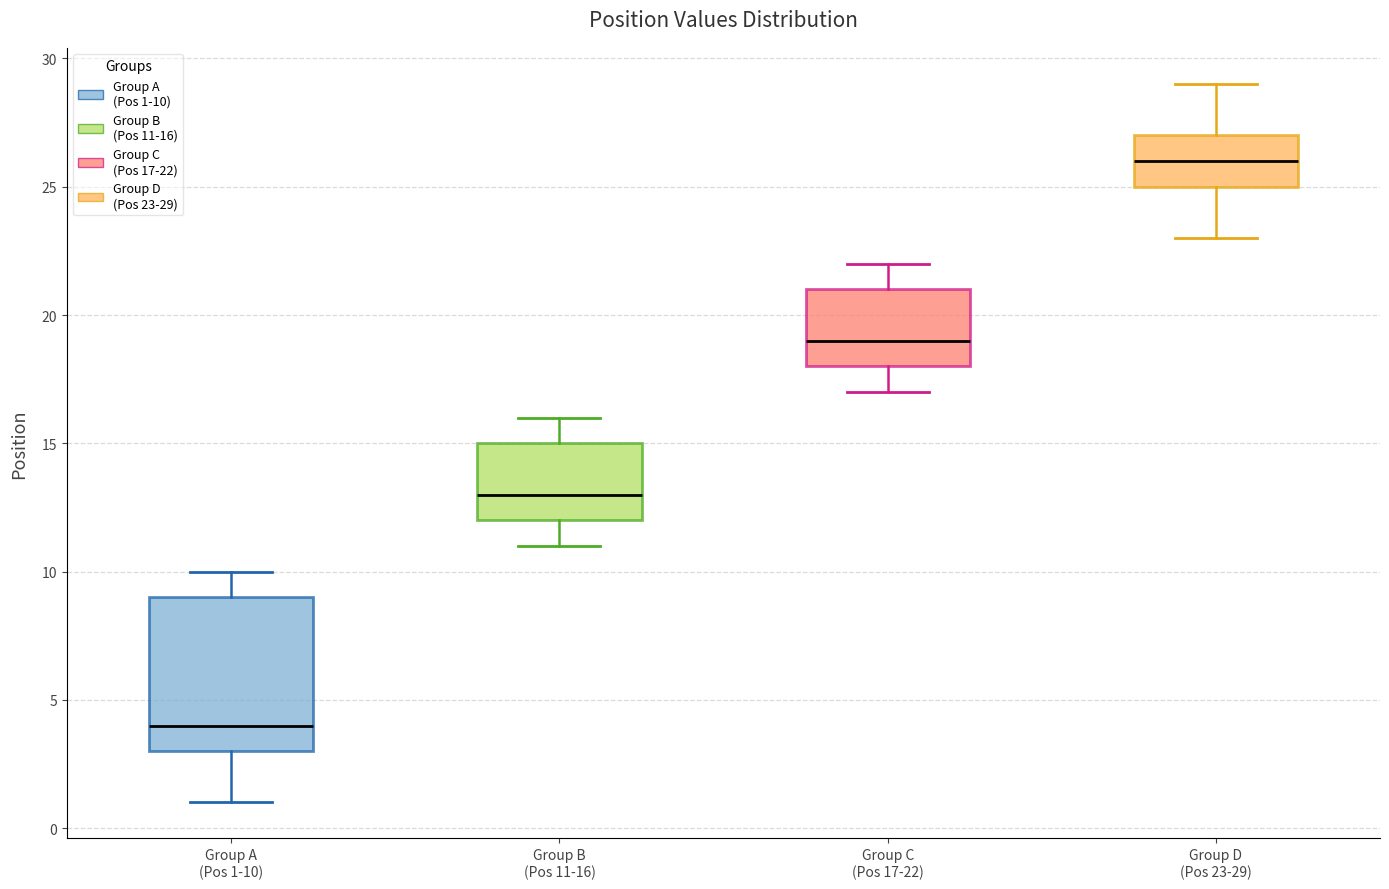

Reading left to right, read every box against the y-axis: the position of its median line, the range the box covers, and the ends of its whiskers. The values are not printed on the chart, so give them approximately, as read against the axis.

Group A (Pos 1-10): median 4, box 3 to 9, whiskers 1 to 10
Group B (Pos 11-16): median 13, box 12 to 15, whiskers 11 to 16
Group C (Pos 17-22): median 19, box 18 to 21, whiskers 17 to 22
Group D (Pos 23-29): median 26, box 25 to 27, whiskers 23 to 29